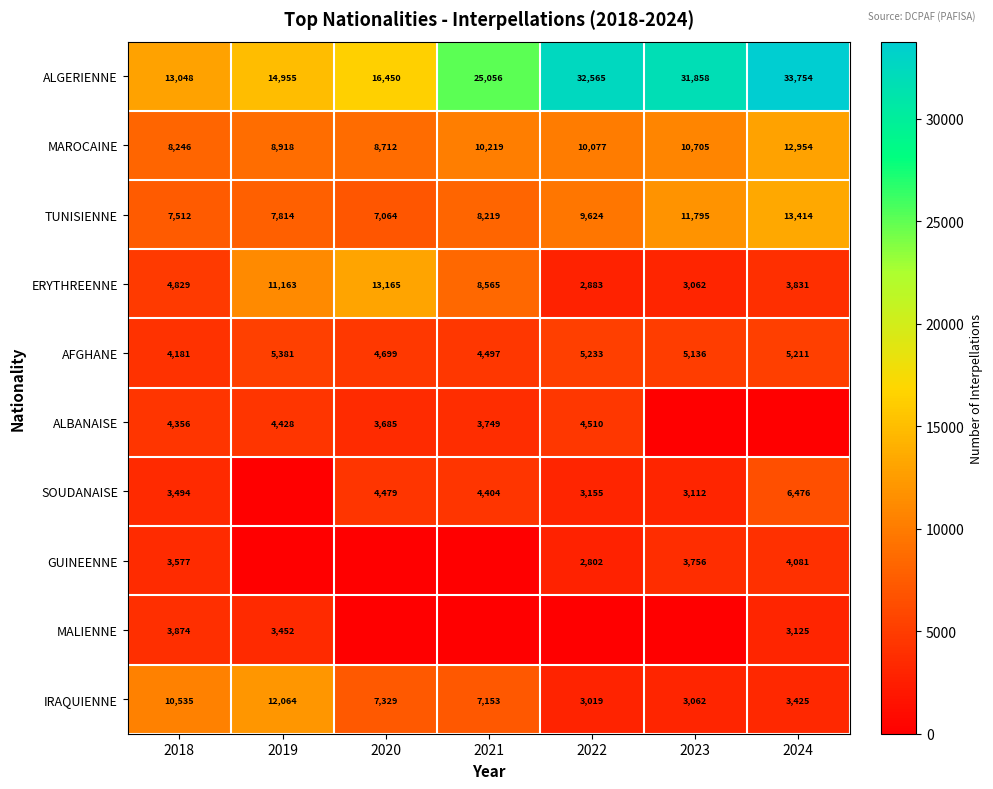

List the labels in order of MAROCAINE value, largest first.

2024, 2023, 2021, 2022, 2019, 2020, 2018